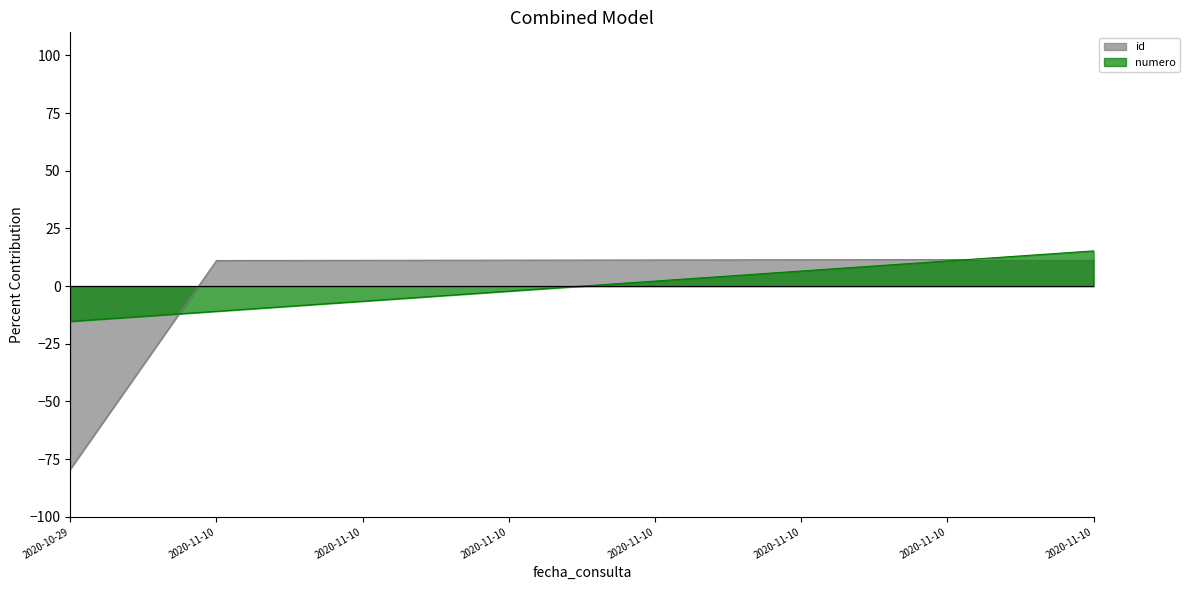

Reading right to left, extract all data points from this chart.

id: 11.6	11.5	11.4	11.3	11.3	11.2	11.1	-79.4
numero: 15.3	10.9	6.5	2.2	-2.2	-6.5	-10.9	-15.3